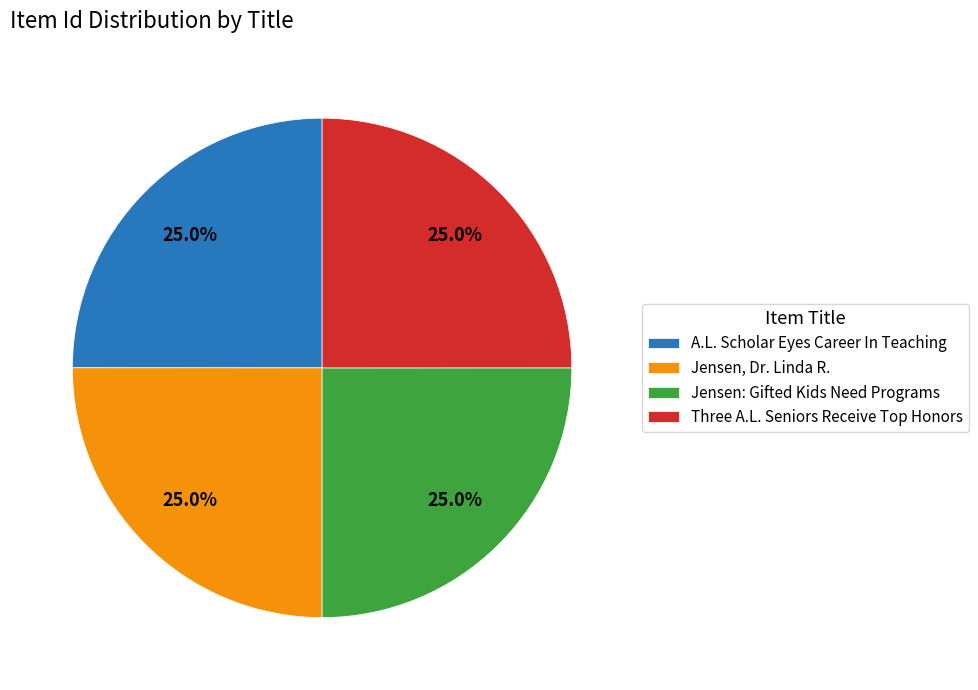

To the nearest percent, what percentage of the pie is Jensen, Dr. Linda R.?

25%